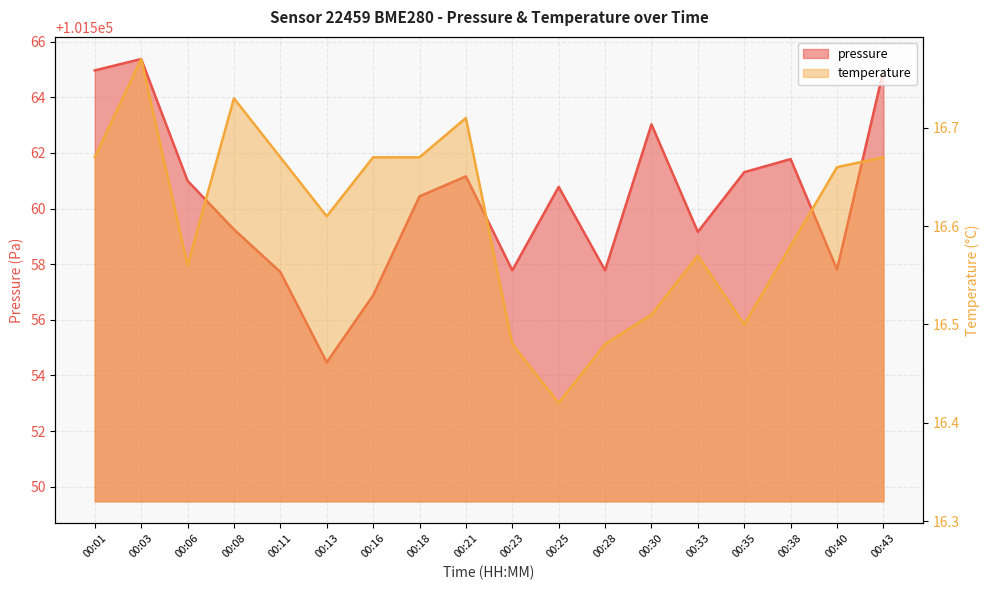

At how many categories does at least one series exceed 34152?

18